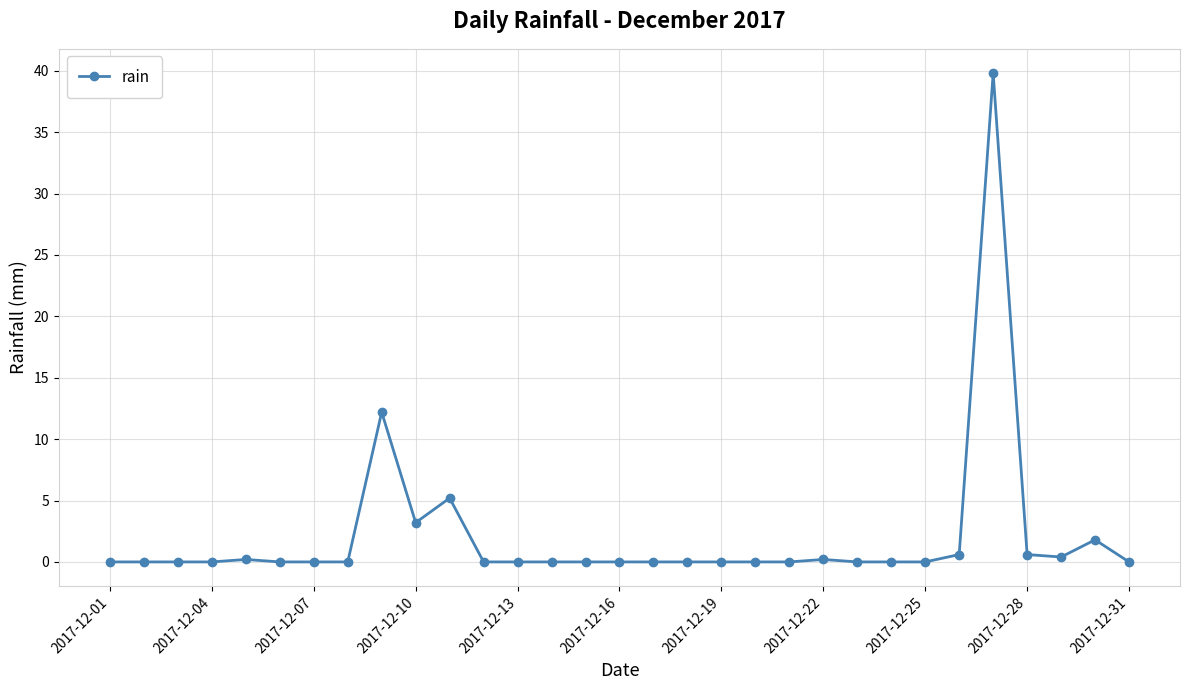

How many data points does each series have?

31